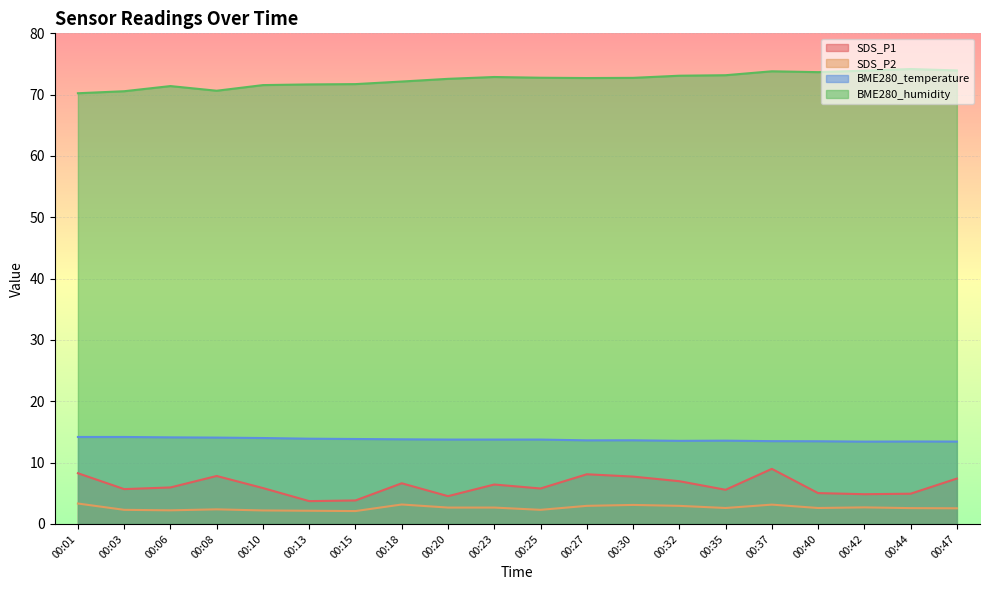

Is it true that BME280_humidity equals 70.6 at 00:08?

True